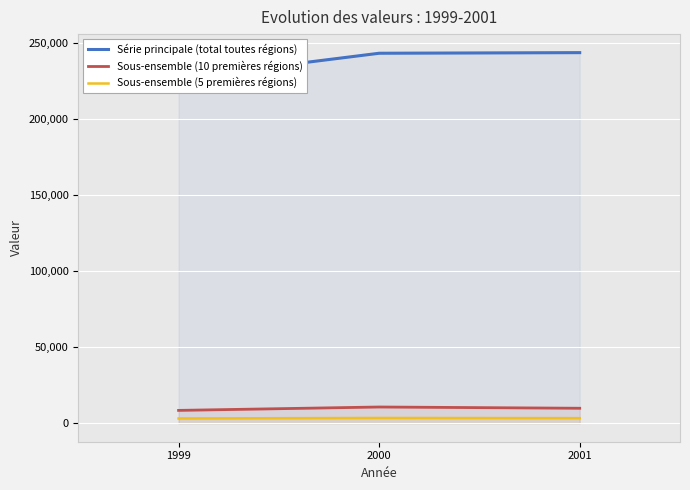

What is the difference between the highest and lowest values at 2001?

240582